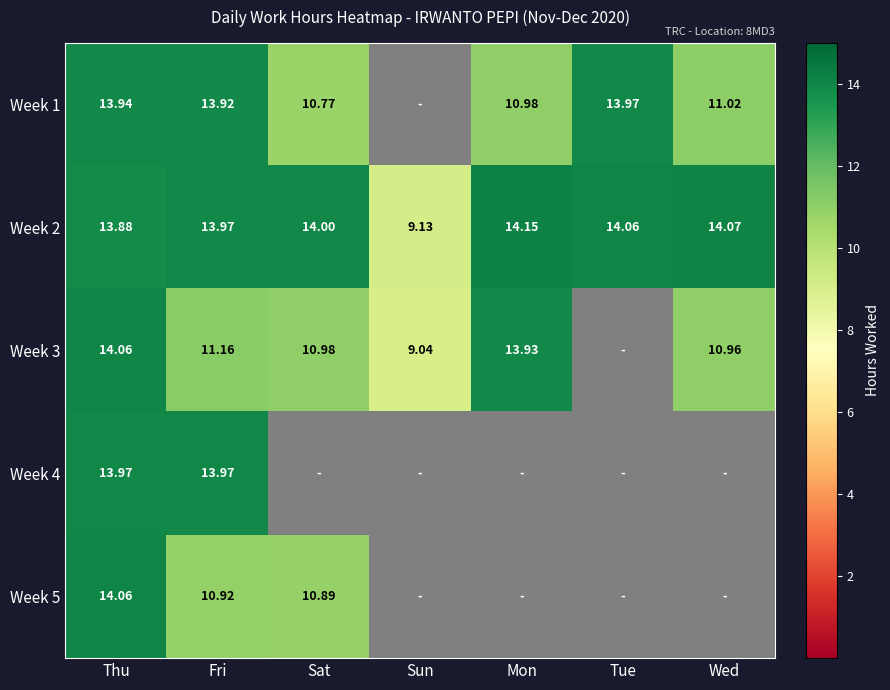

Where is Week 2 nearest to the value 11?

Sun